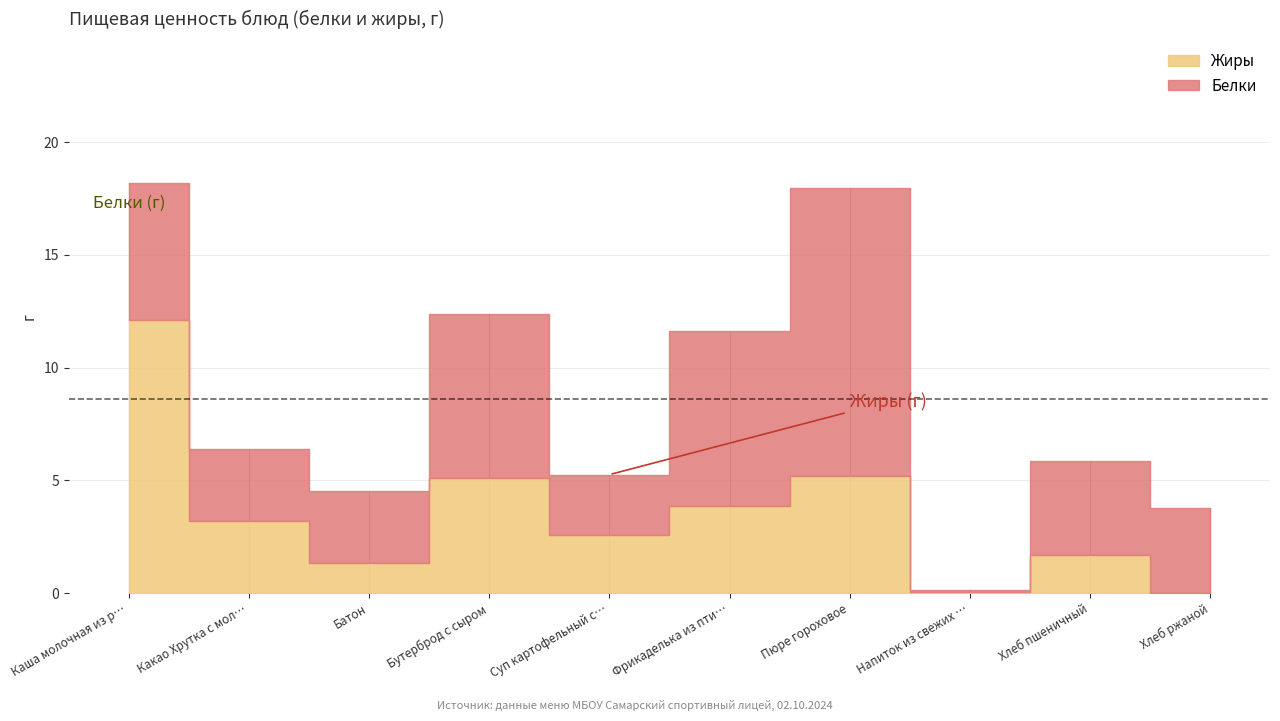

Count the number of categories in the chart.

10